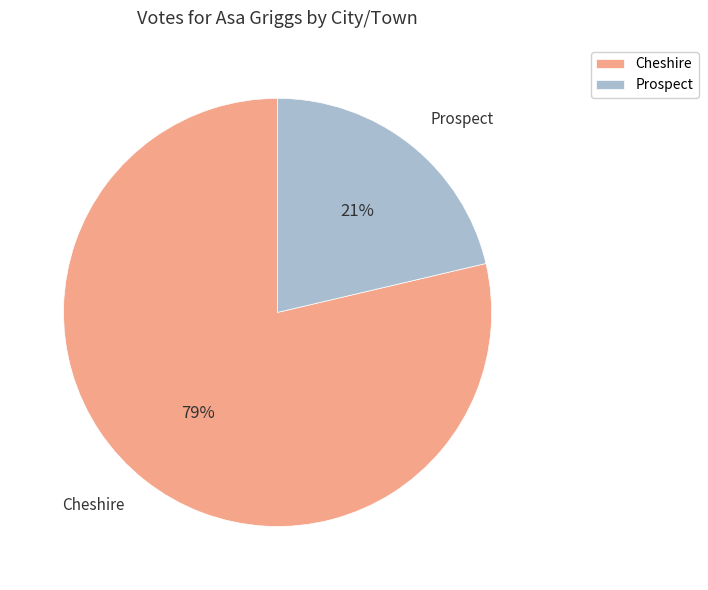

Between Prospect and Cheshire, which is larger?

Cheshire